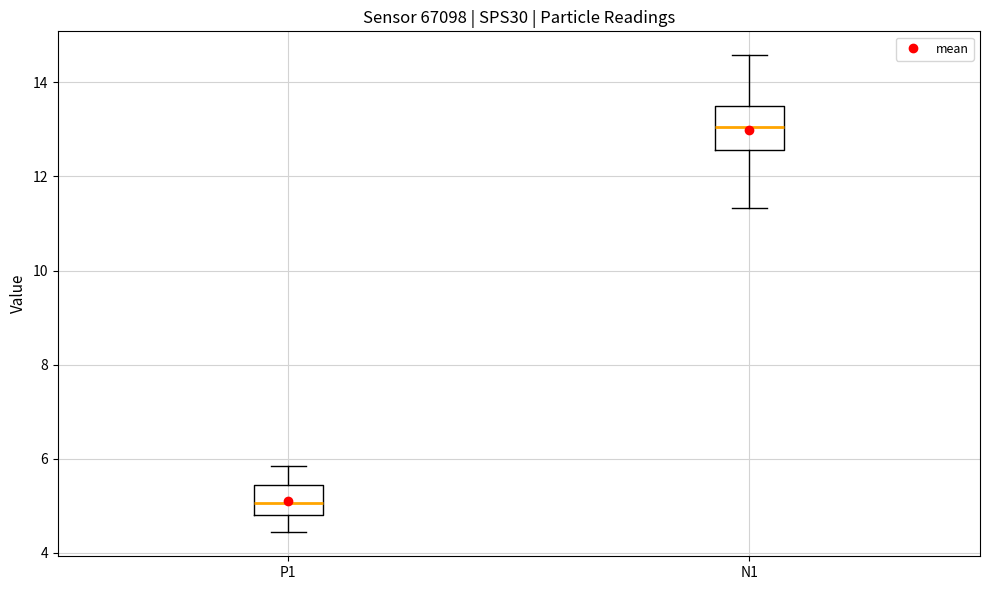

Reading left to right, read every box against the y-axis: the position of its median line, the range the box covers, and the ends of its whiskers. The values are not printed on the chart, so give them approximately, as read against the axis.

P1: median 5.0, box 4.8 to 5.4, whiskers 4.4 to 5.8
N1: median 13.0, box 12.6 to 13.4, whiskers 11.4 to 14.6